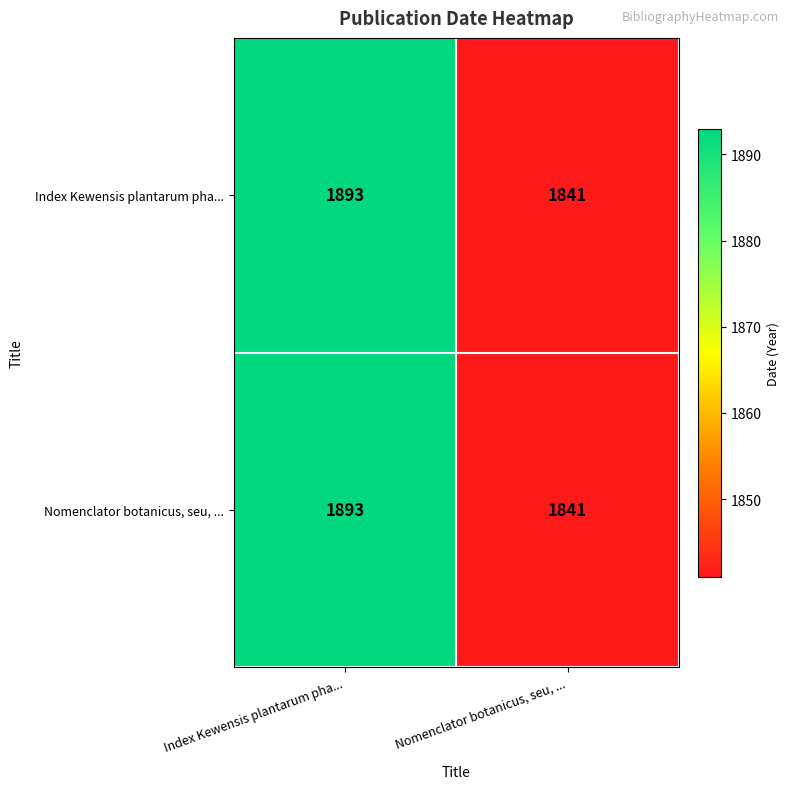

The Index Kewensis plantarum pha... series shows 1893 at Index Kewensis plantarum pha.... True or false?

True